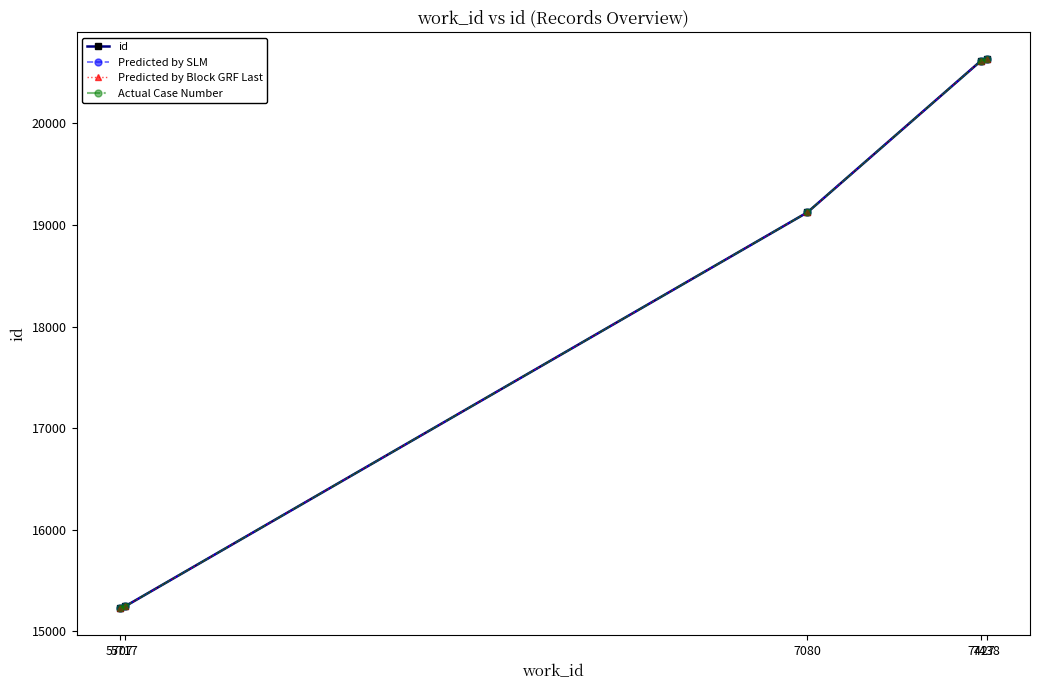

How many lines are shown in the chart?

4